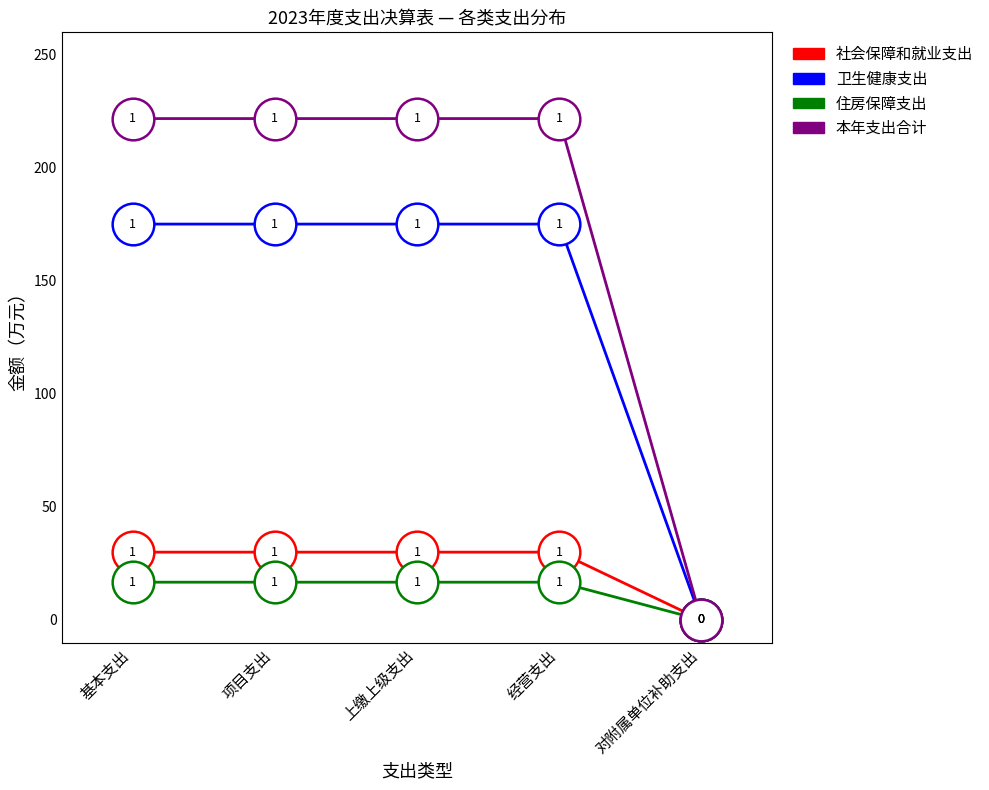

Is the value of 住房保障支出 at 上缴上级支出 greater than the value of 卫生健康支出 at 对附属单位补助支出?

Yes